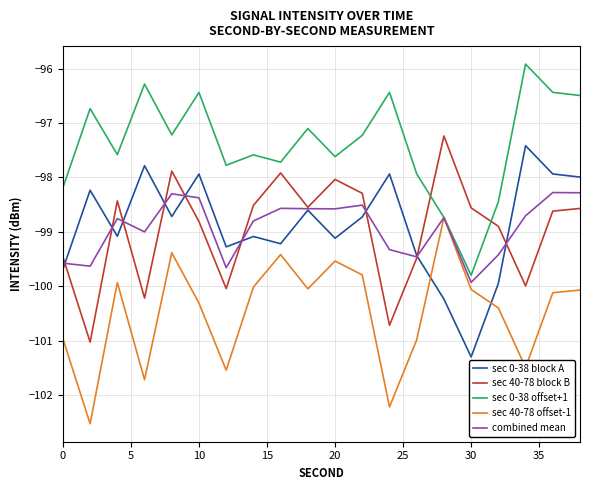

What is the smallest value displayed?

-102.5